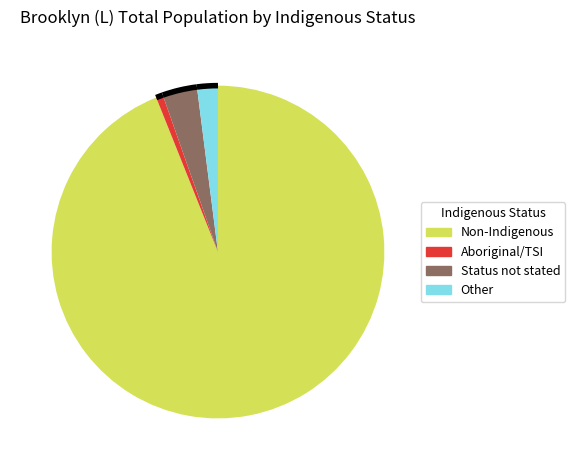

Is there any slice that represents more than half of the pie?

Yes